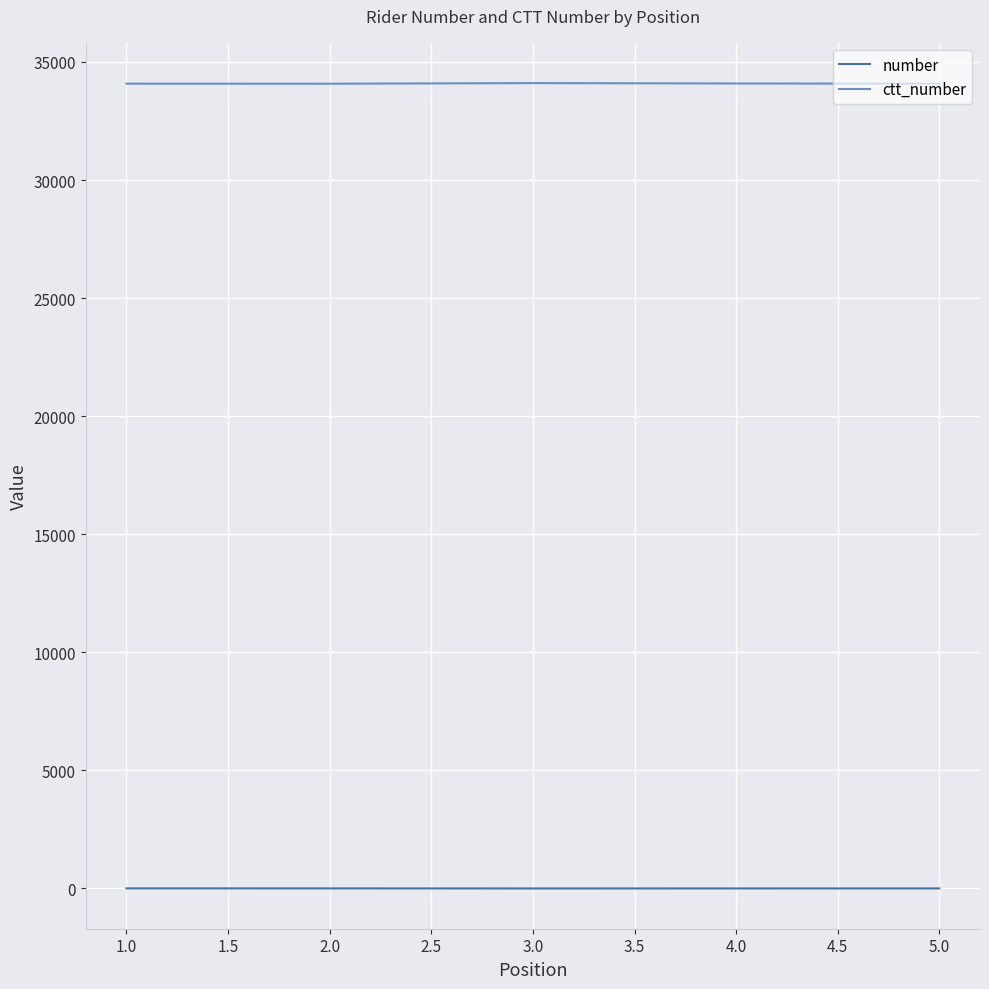

In ctt_number, how many points are higher than both neighbors (excluding endpoints)?

1